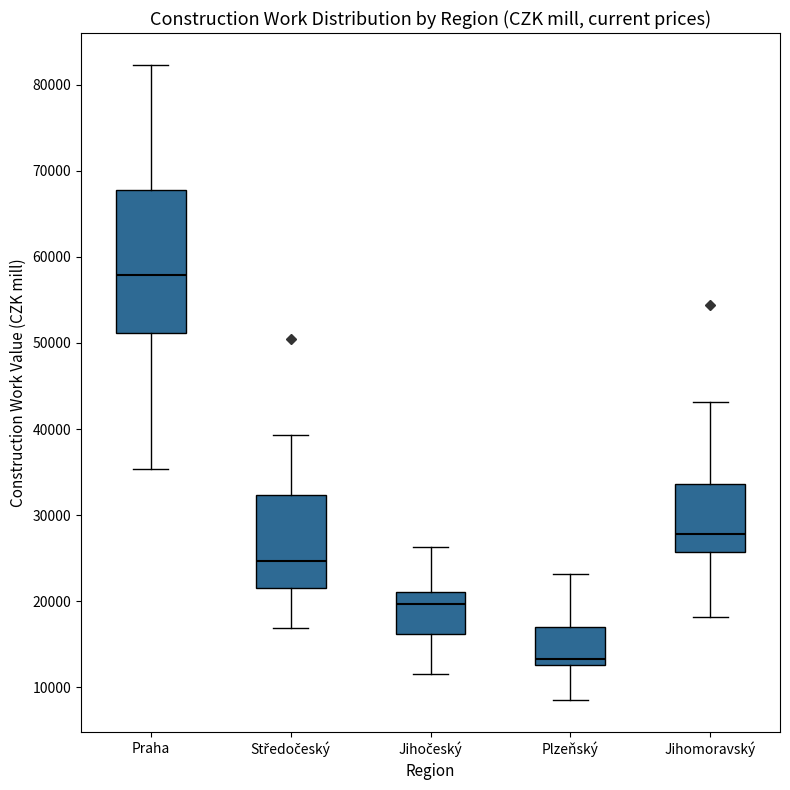

Comparing the boxes themselves (not the whiskers), which one is the tallest?

Praha